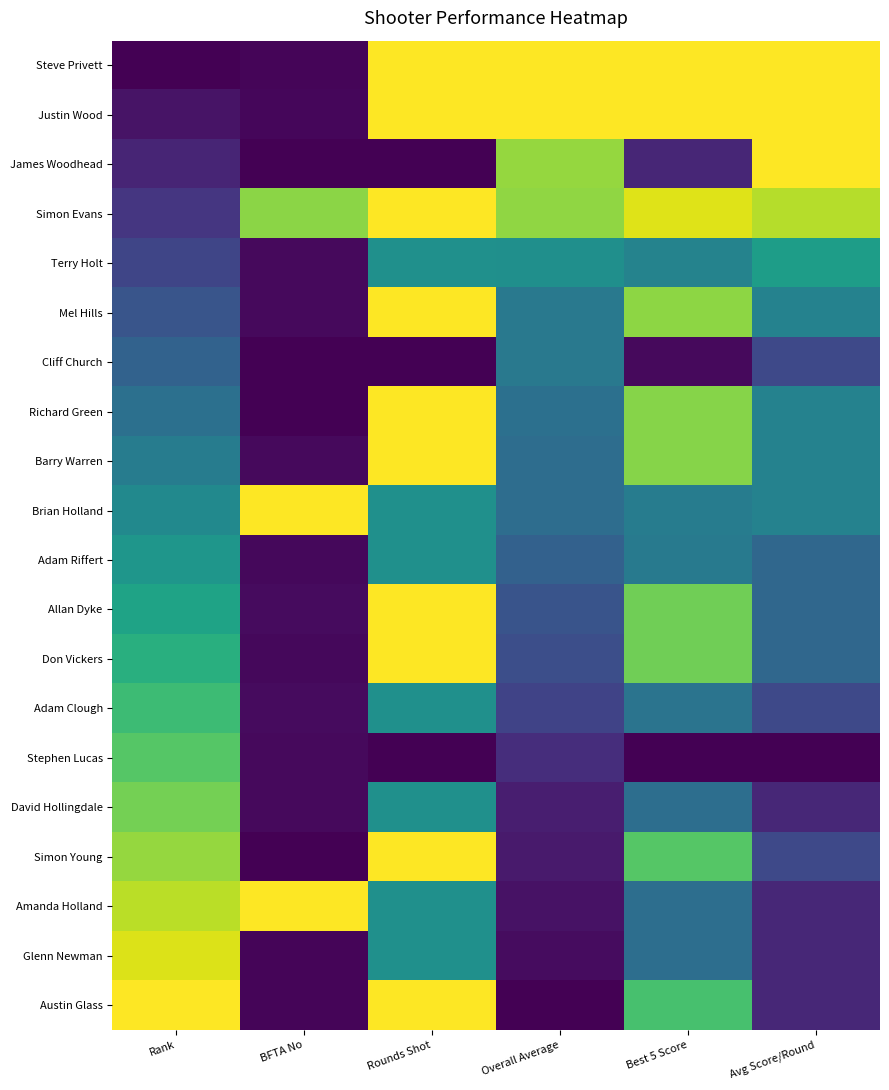

What is the maximum value shown in the chart?

1.0